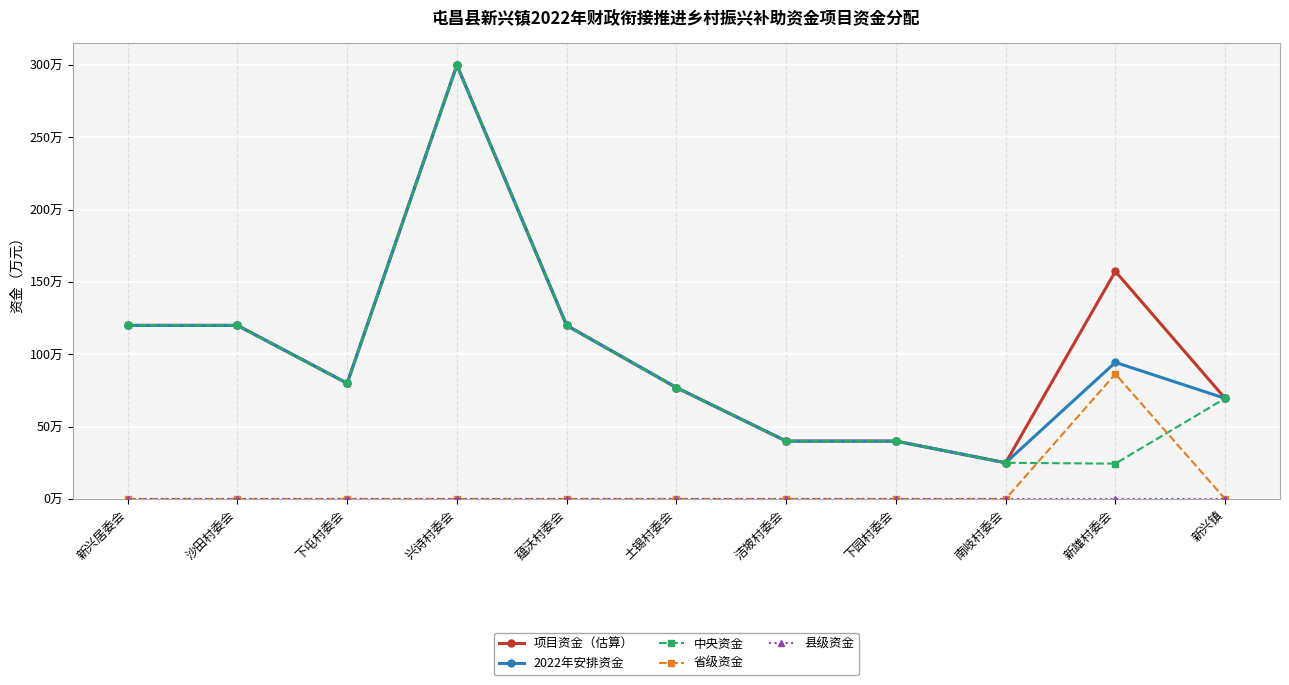

Which series has the largest total across all categories?

项目资金（估算）